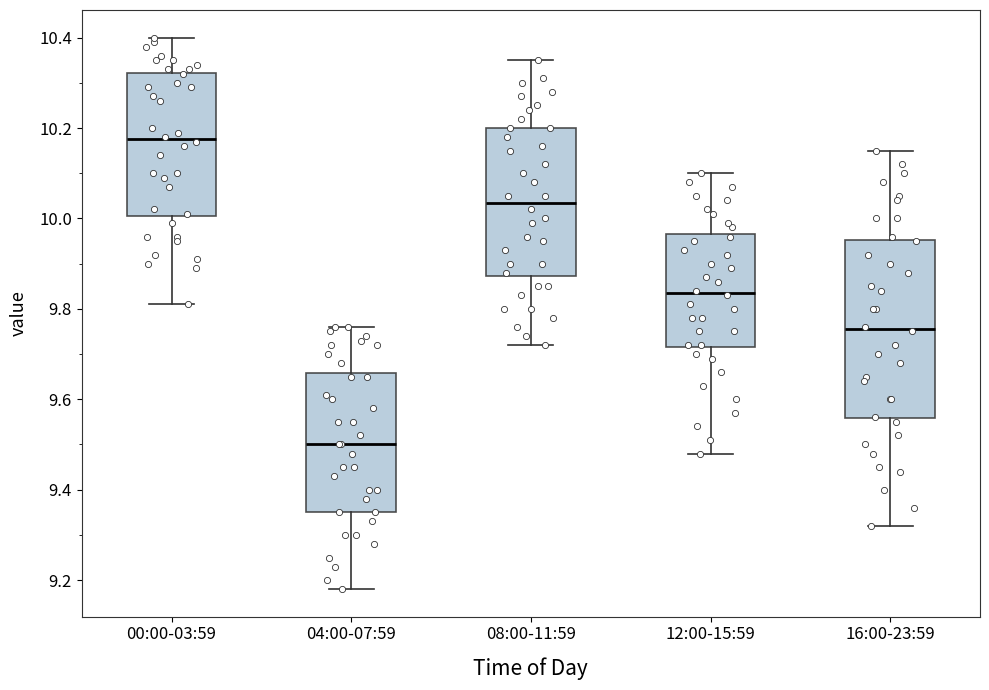

Which box is the tallest, from its lower edge to its upper edge?

16:00-23:59